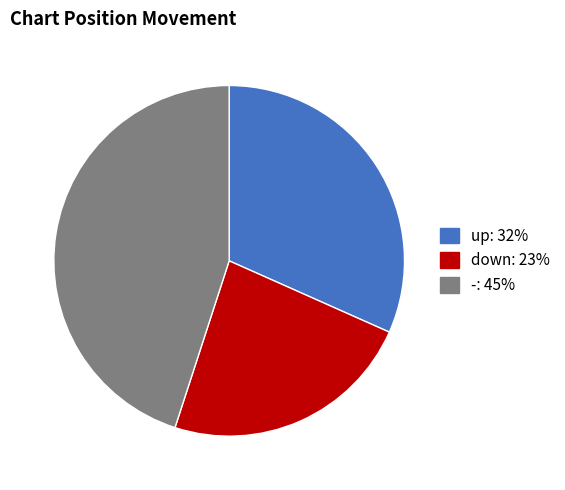

The up slice represents 32% of the pie. True or false?

True